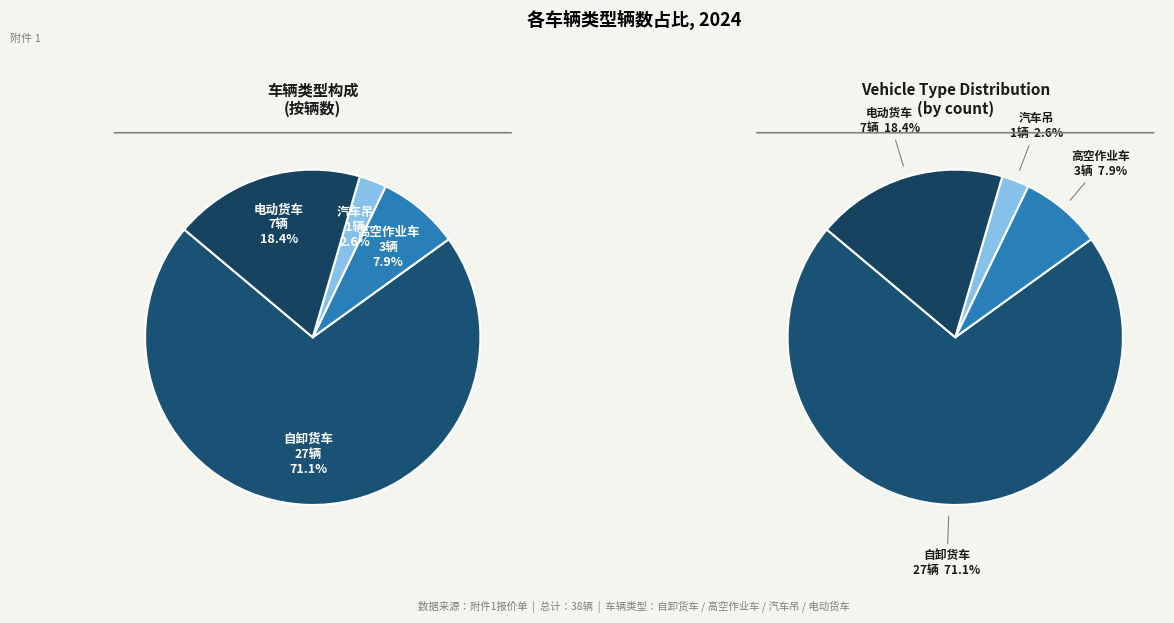

How many slices are in this pie chart?

4